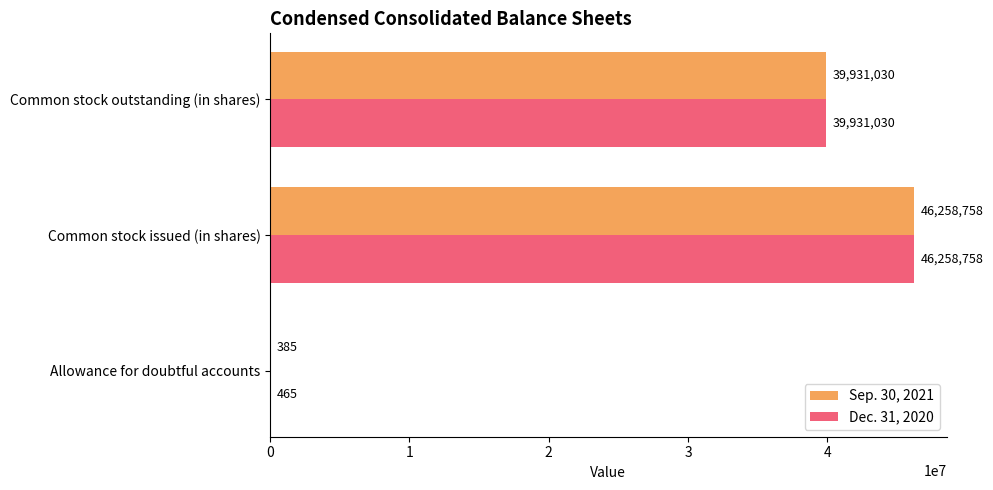

What are all the series names shown in the legend?

Sep. 30, 2021, Dec. 31, 2020